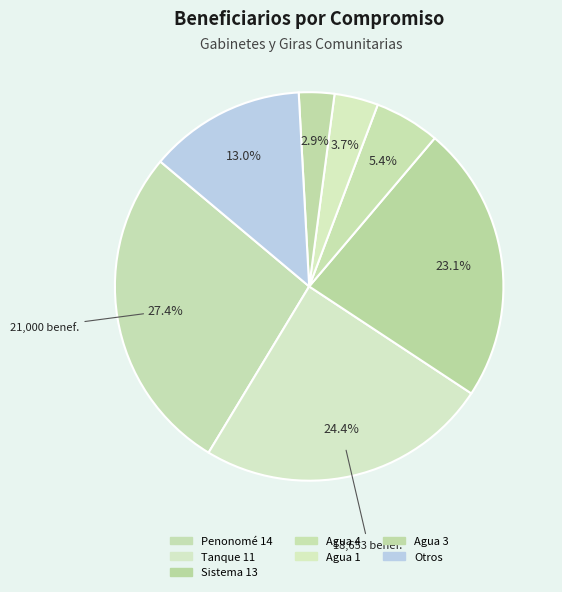

How many segments does this pie chart have?

7